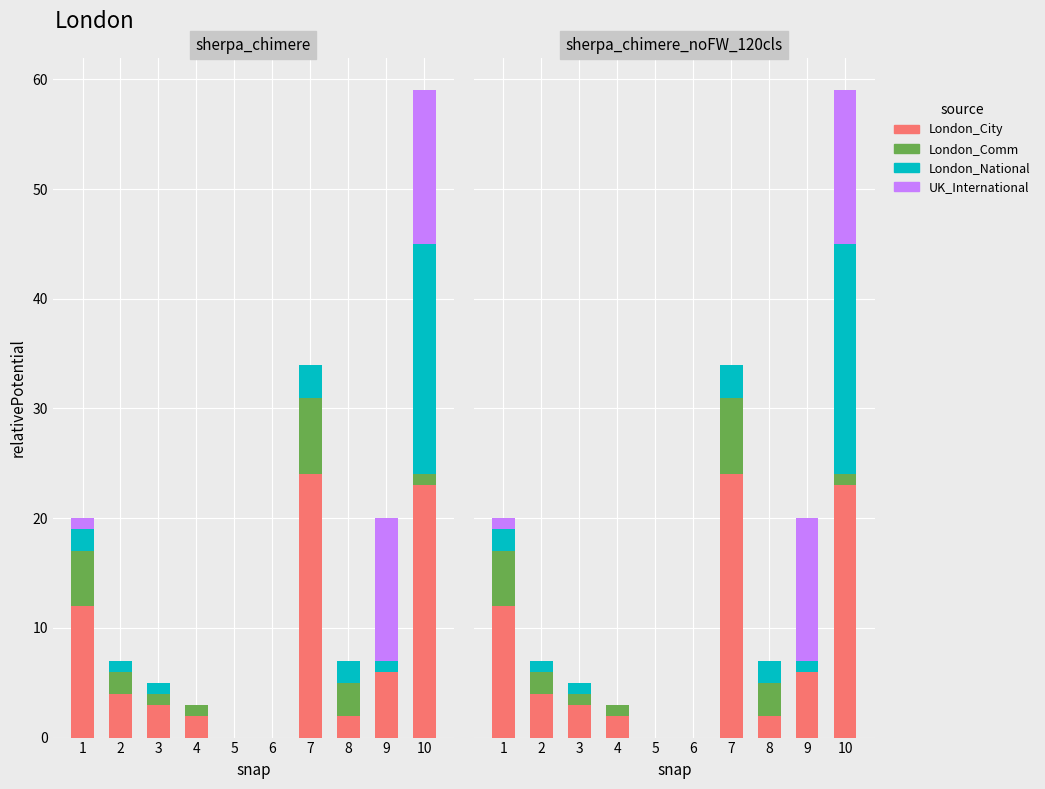

Reading left to right, extract all data points from this chart.

London_City: 1=12	2=4	3=3	4=2	5=0	6=0	7=24	8=2	9=6	10=23
London_Comm: 1=5	2=2	3=1	4=1	5=0	6=0	7=7	8=3	9=0	10=1
London_National: 1=2	2=1	3=1	4=0	5=0	6=0	7=3	8=2	9=1	10=21
UK_International: 1=1	2=0	3=0	4=0	5=0	6=0	7=0	8=0	9=13	10=14